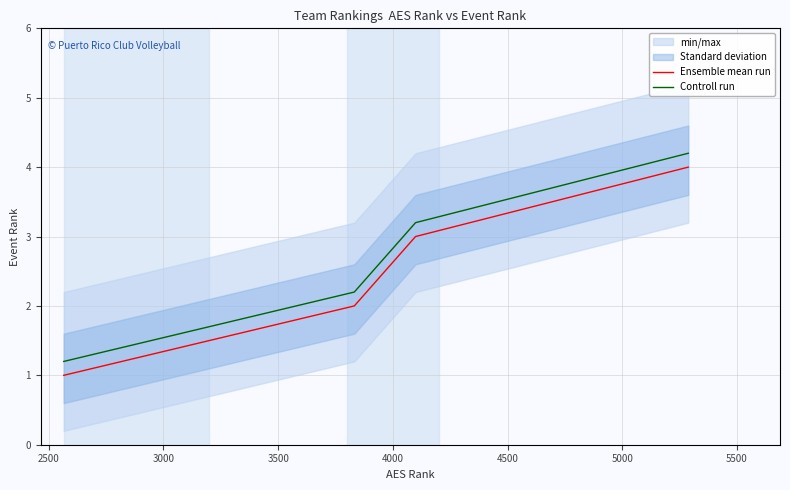

How many data points in Controll run are less than 3?

2